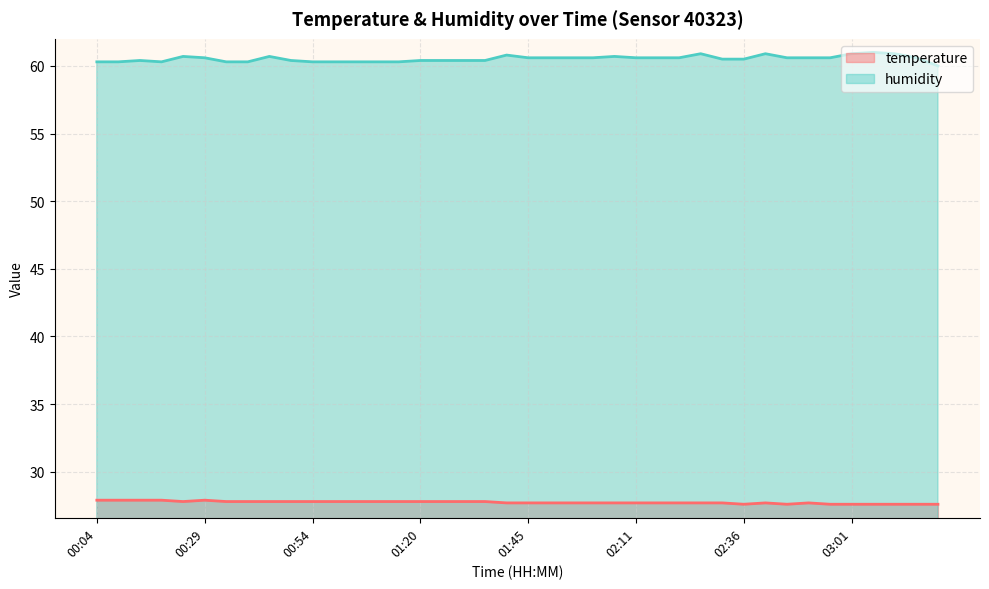

Count the number of data series in this chart.

2